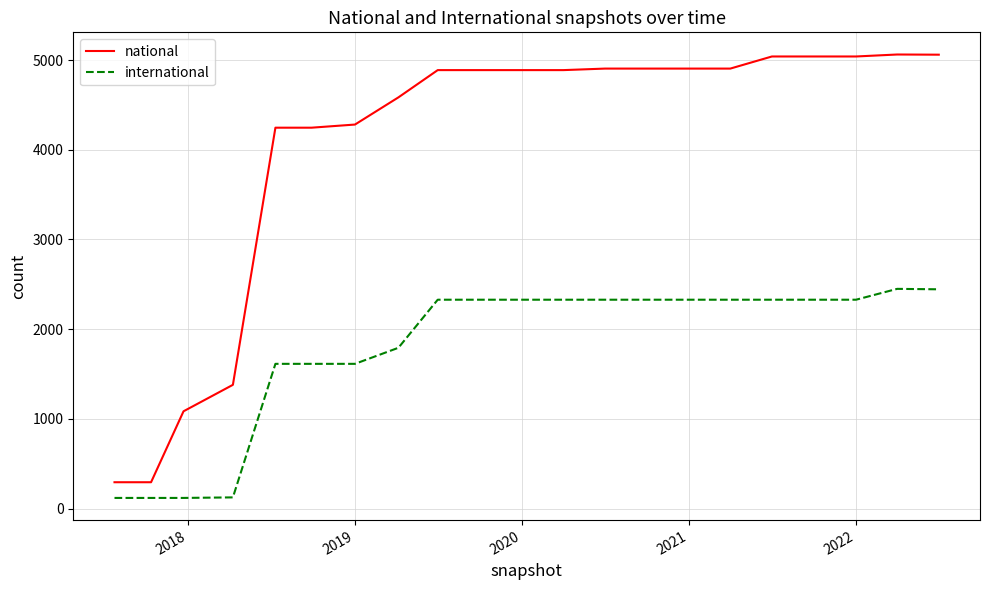

Which series has the largest range (max minus min)?

national